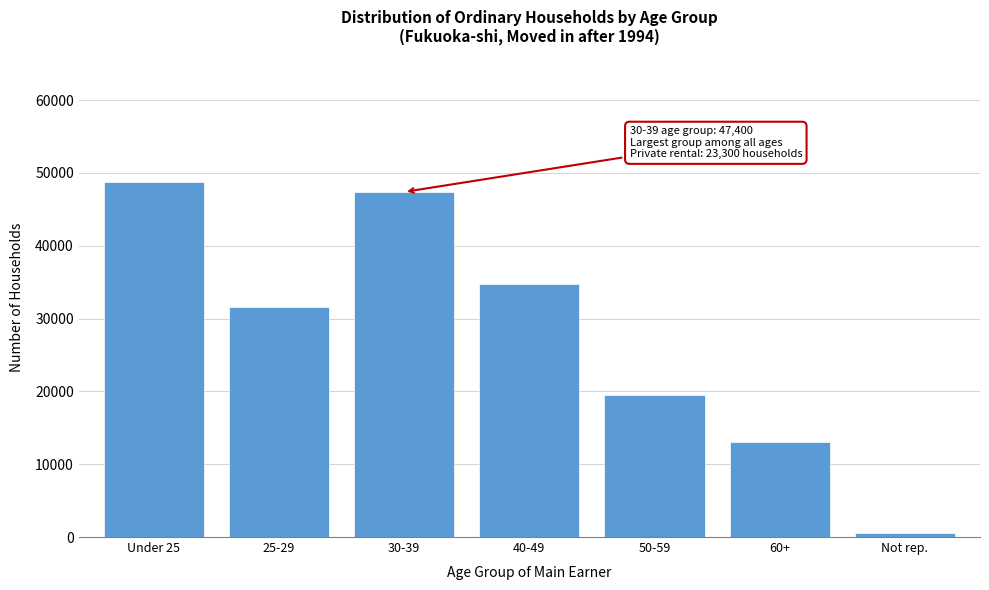

Reading right to left, list all the values displayed in this chart.

Not rep.=500	60+=13100	50-59=19500	40-49=34700	30-39=47400	25-29=31600	Under 25=48700